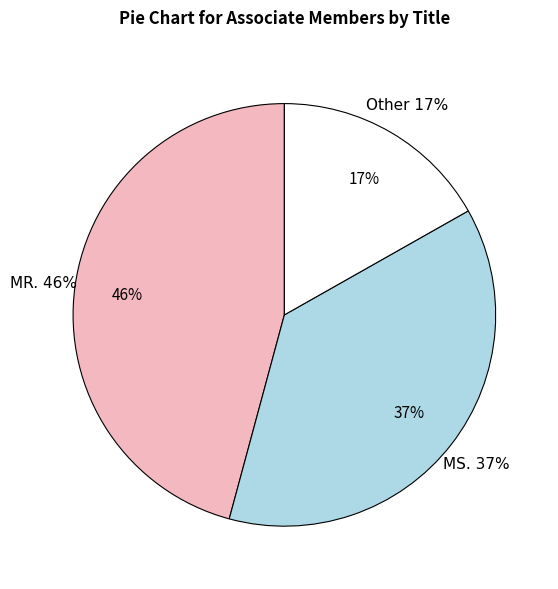

What is the smallest slice in the pie chart?

Other